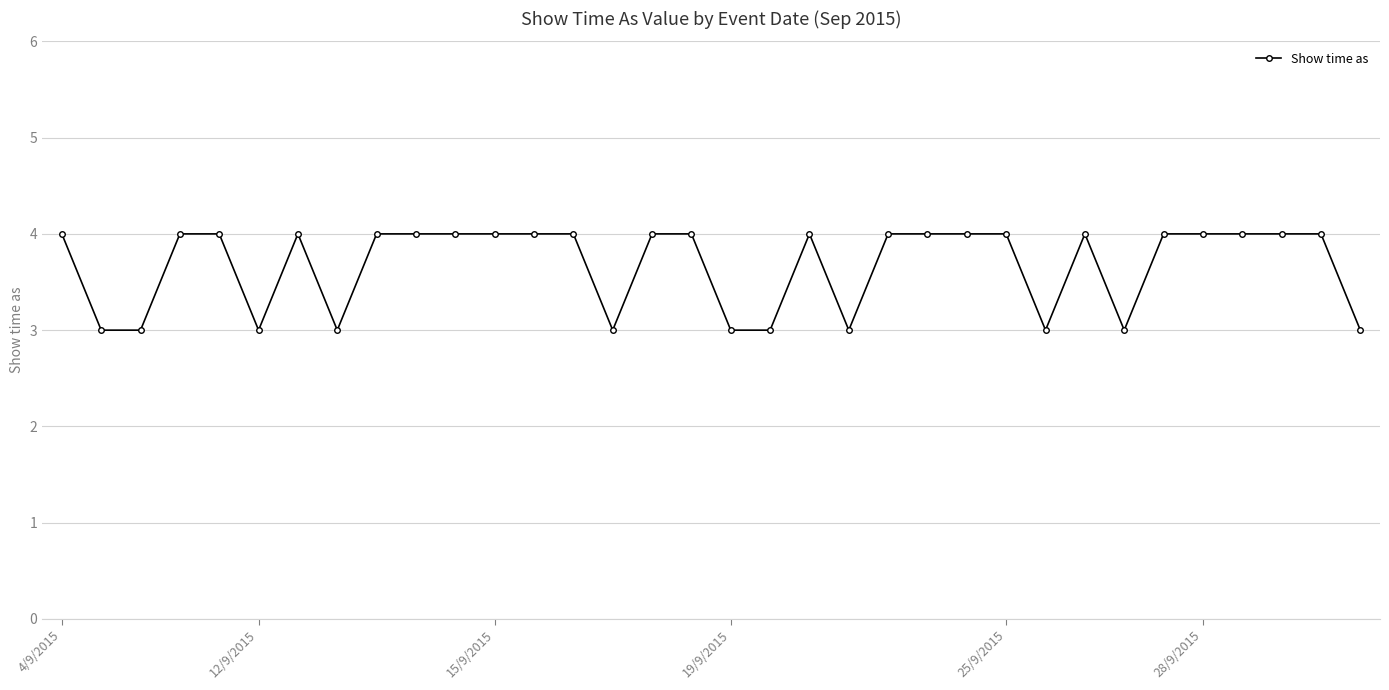

What is the maximum value shown in the chart?

4